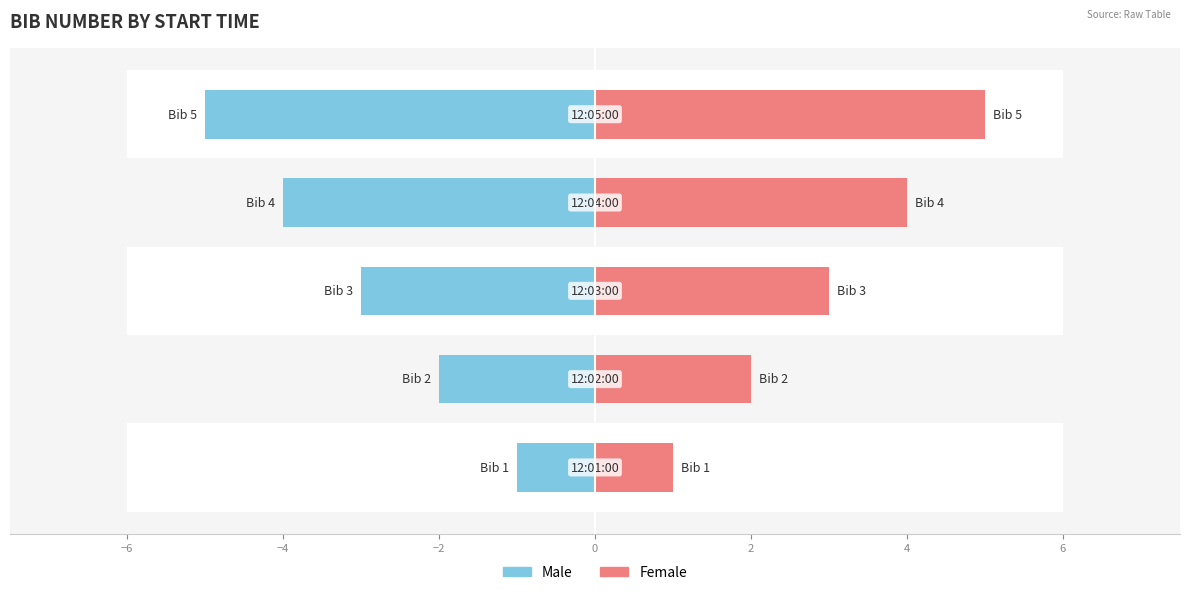

How many Male values are between -4 and -2?

3